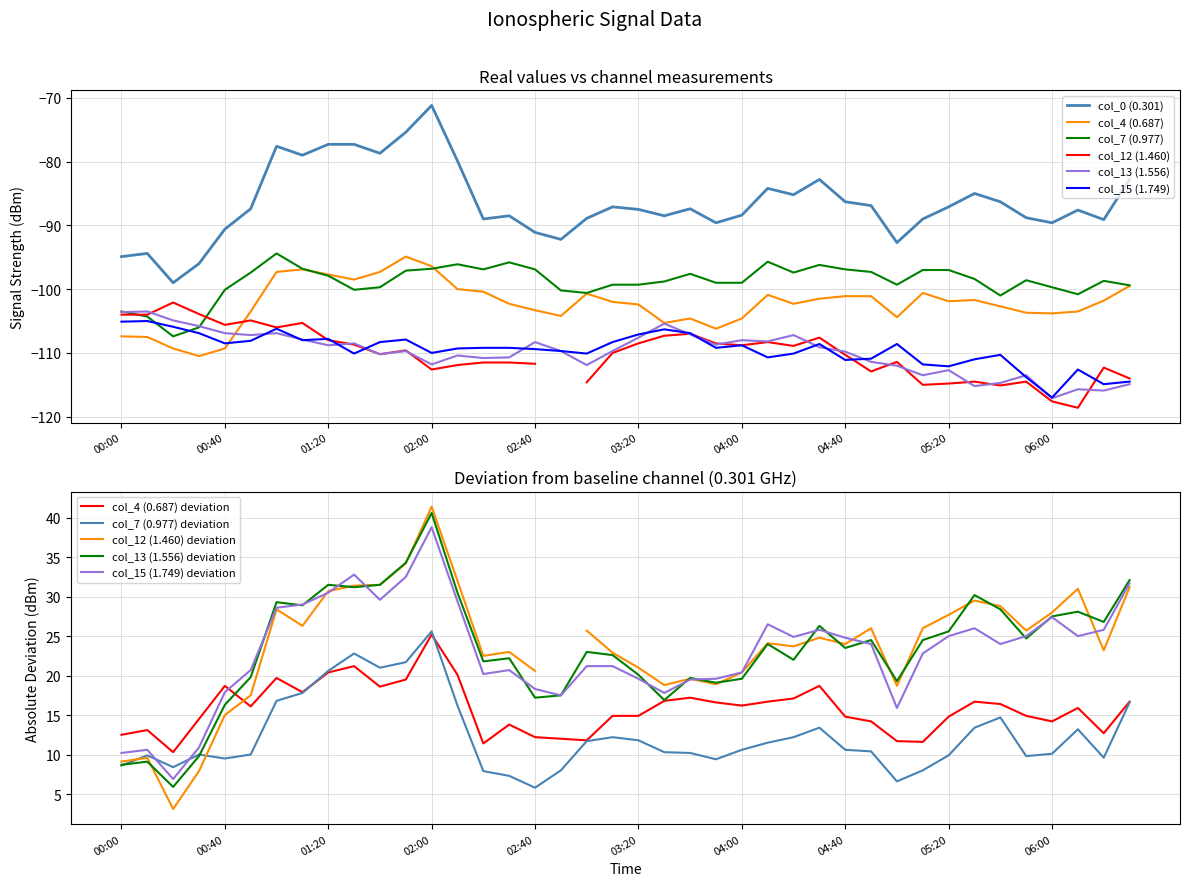

True or false: col_7 (0.977) and col_0 (0.301) cross at least once.

False